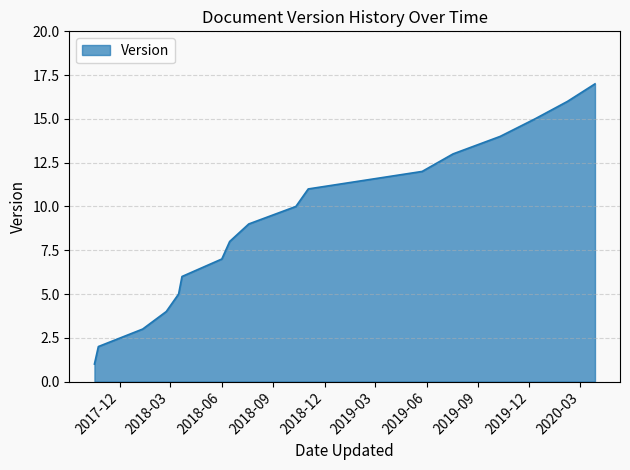

What is the greatest value displayed?

17